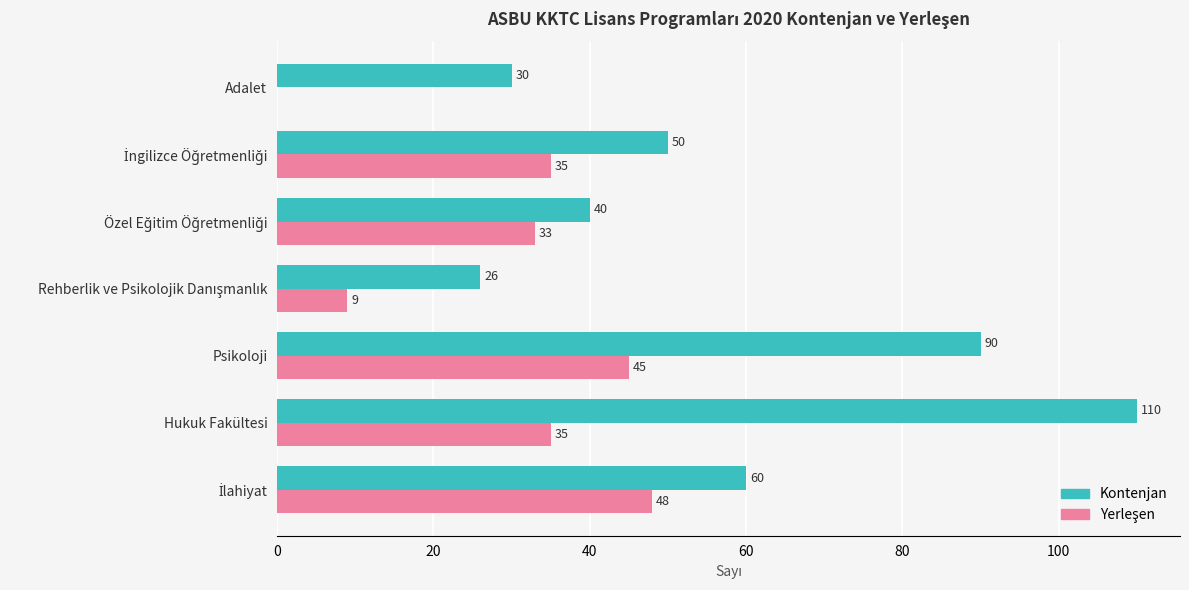

Which category has the highest value across all series?

Hukuk Fakültesi